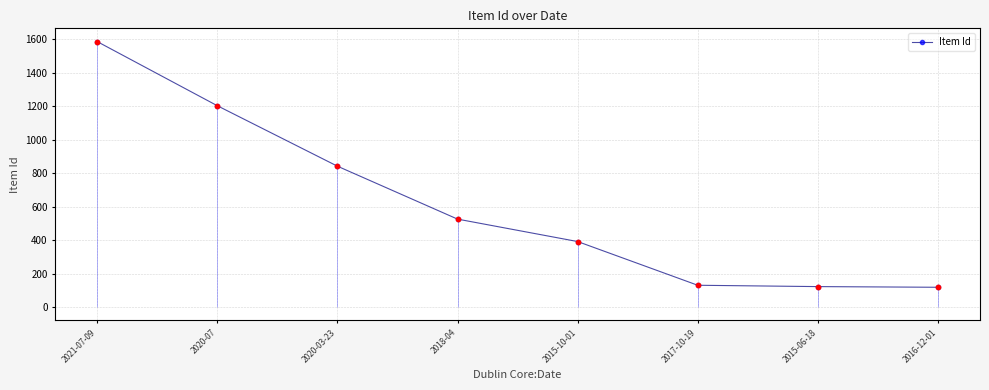

Approximately how many times larger is the value at 2020-03-23 compared to 2016-12-01?

7.1